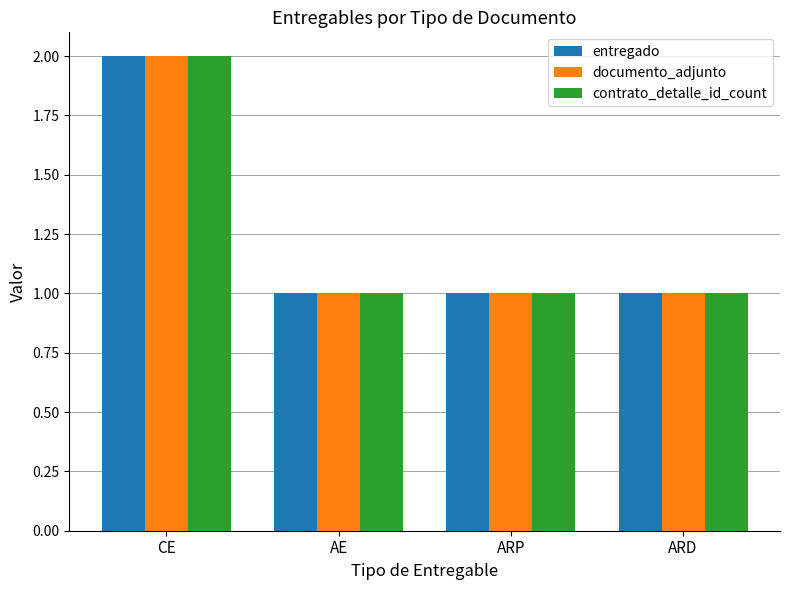

What is the minimum value for documento_adjunto?

1